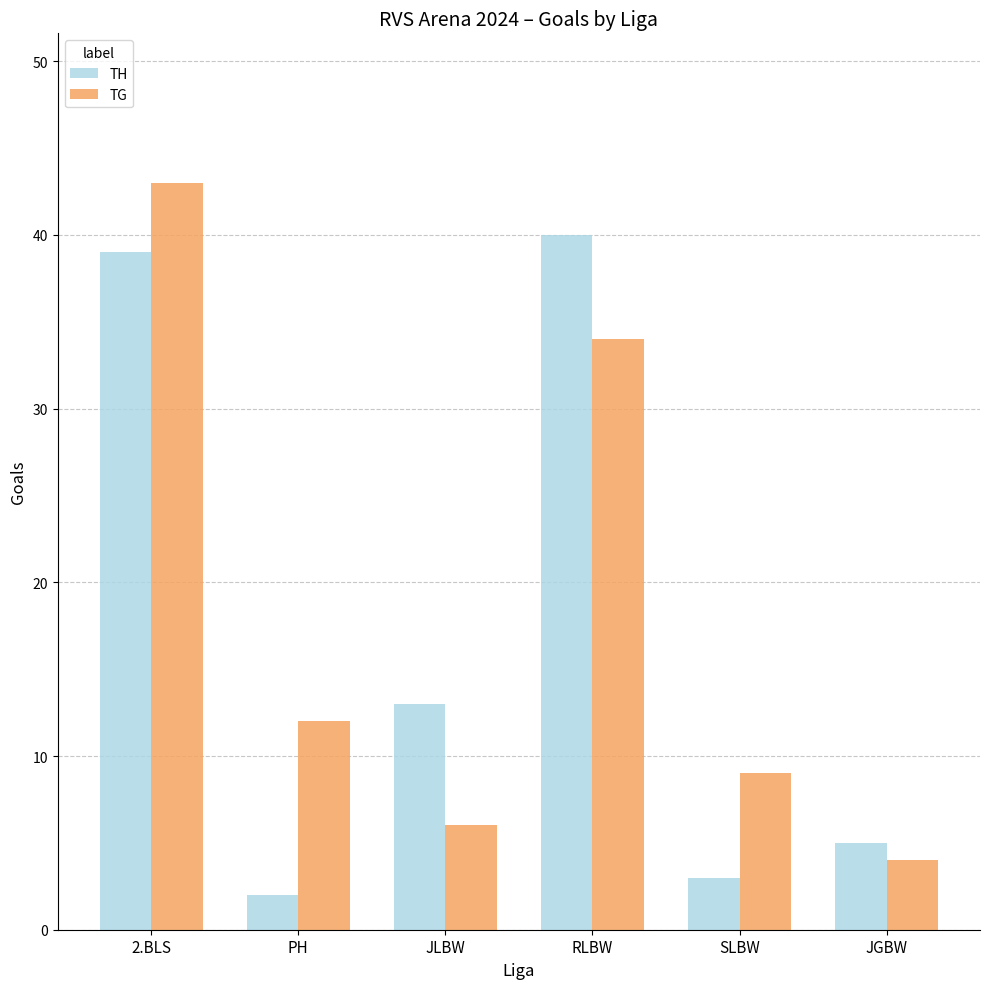

What is the spread (max minus min) of values at RLBW?

6